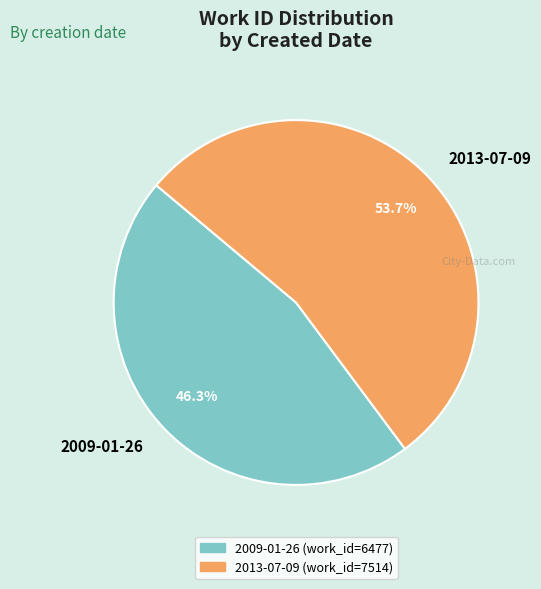

To the nearest percent, what is the difference between the 2009-01-26 and 2013-07-09 slice percentages?

7%